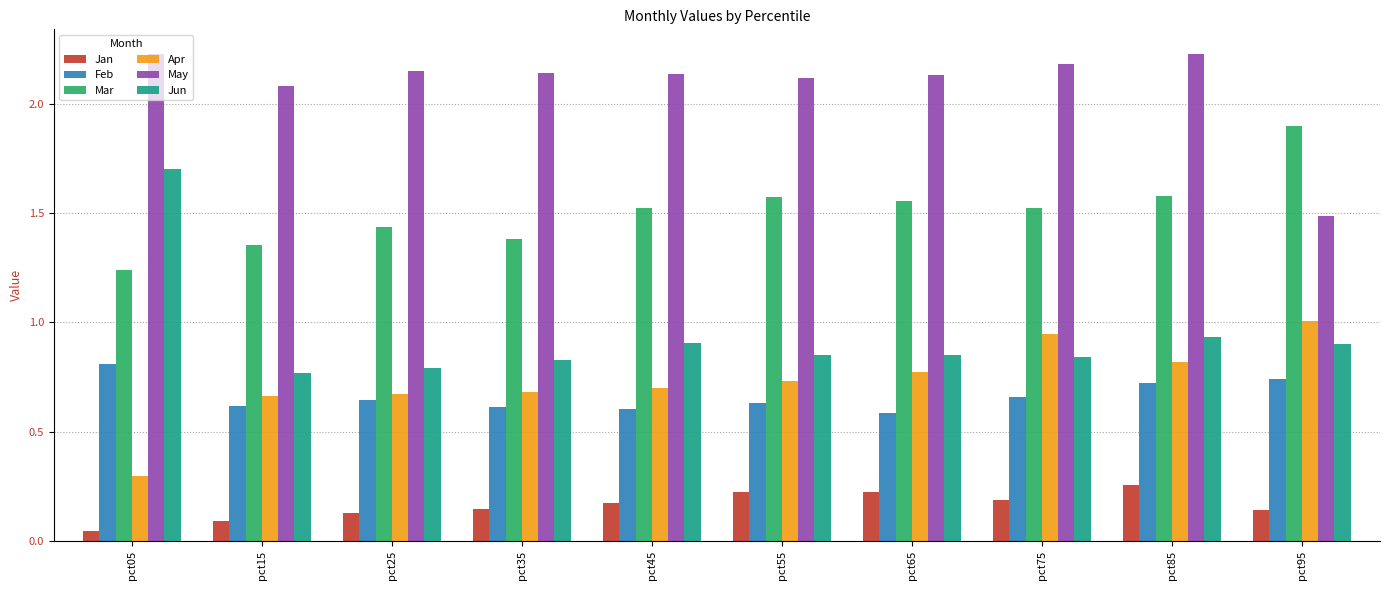

Which label corresponds to the smallest value in the chart?

pct05